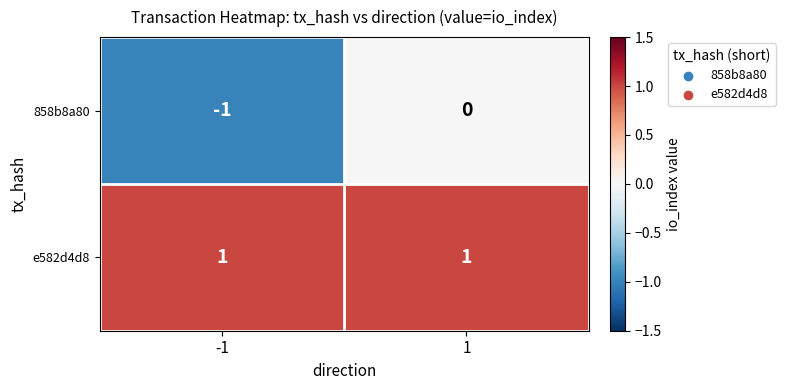

List the labels in order of 858b8a80 value, largest first.

1, -1